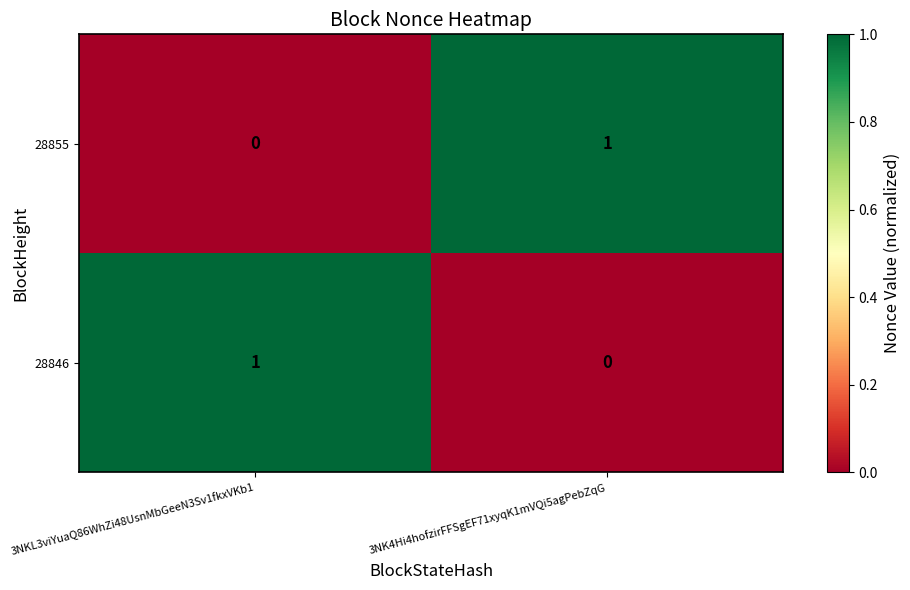

At 3NKL3viYuaQ86WhZi48UsnMbGeeN3Sv1fkxVKb1, list the series in order from smallest to largest.

28855, 28846